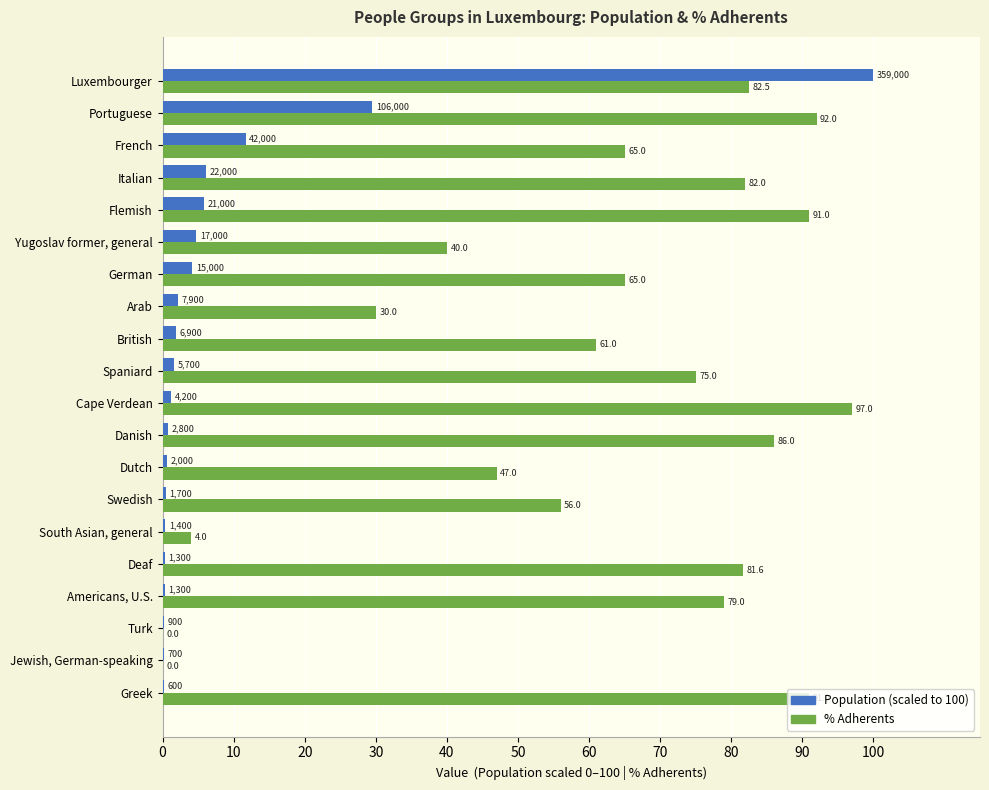

The value of % Adherents at Spaniard is 75.0. True or false?

True